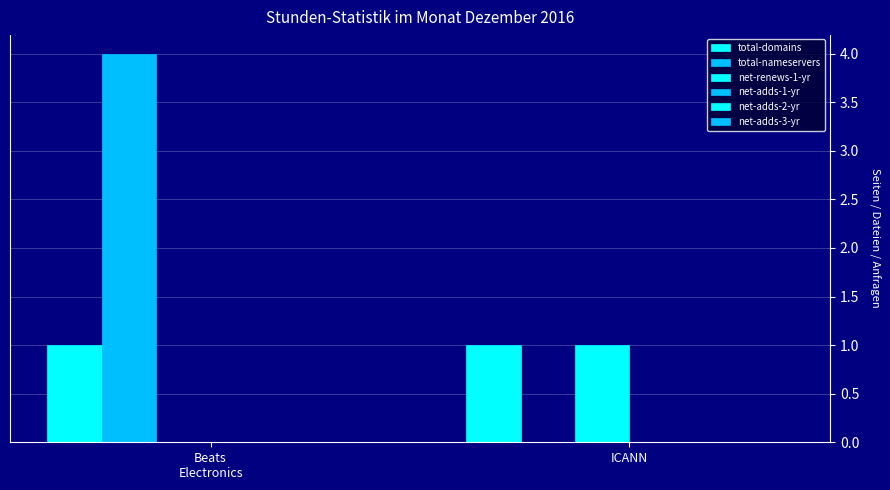

At how many categories does at least one series exceed 3?

1